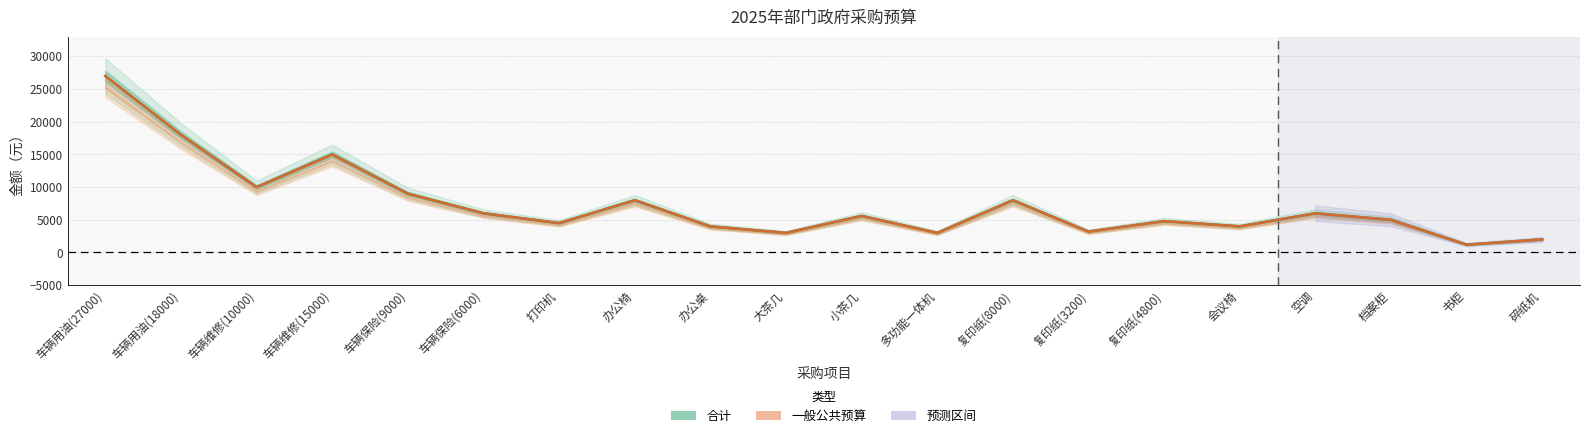

Reading right to left, extract all data points from this chart.

合计: 2000	1200	5000	6000	4000	4800	3200	8000	3000	5600	3000	4000	8000	4500	6000	9000	15000	10000	18000	27000
一般公共预算: 2000	1200	5000	6000	4000	4800	3200	8000	3000	5600	3000	4000	8000	4500	6000	9000	15000	10000	18000	27000